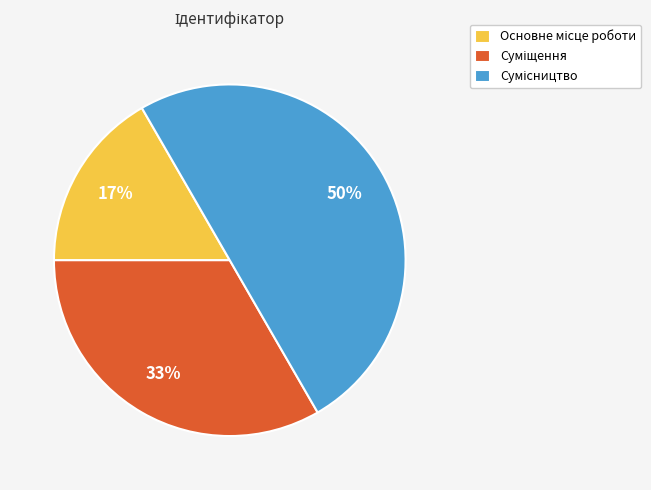

To the nearest percent, what is the difference between the largest and smallest slice percentages?

33%